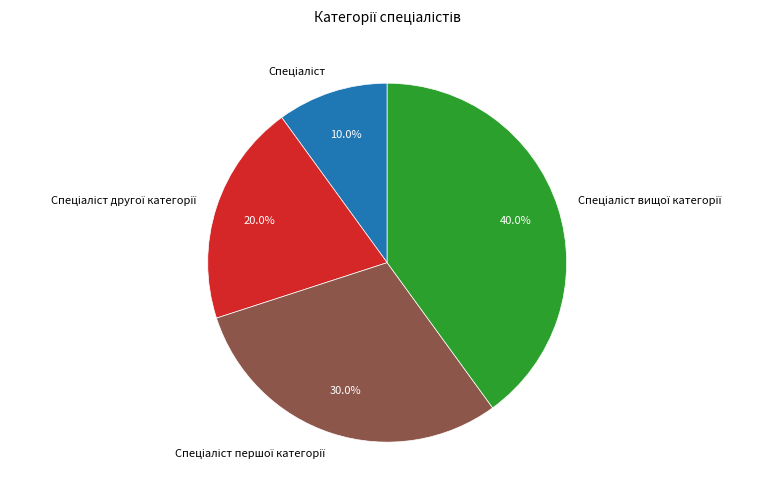

Is there a majority slice in this chart?

No